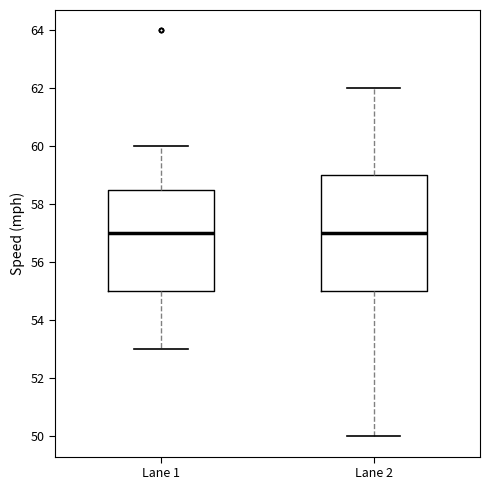

Comparing the boxes themselves (not the whiskers), which one is the tallest?

Lane 2